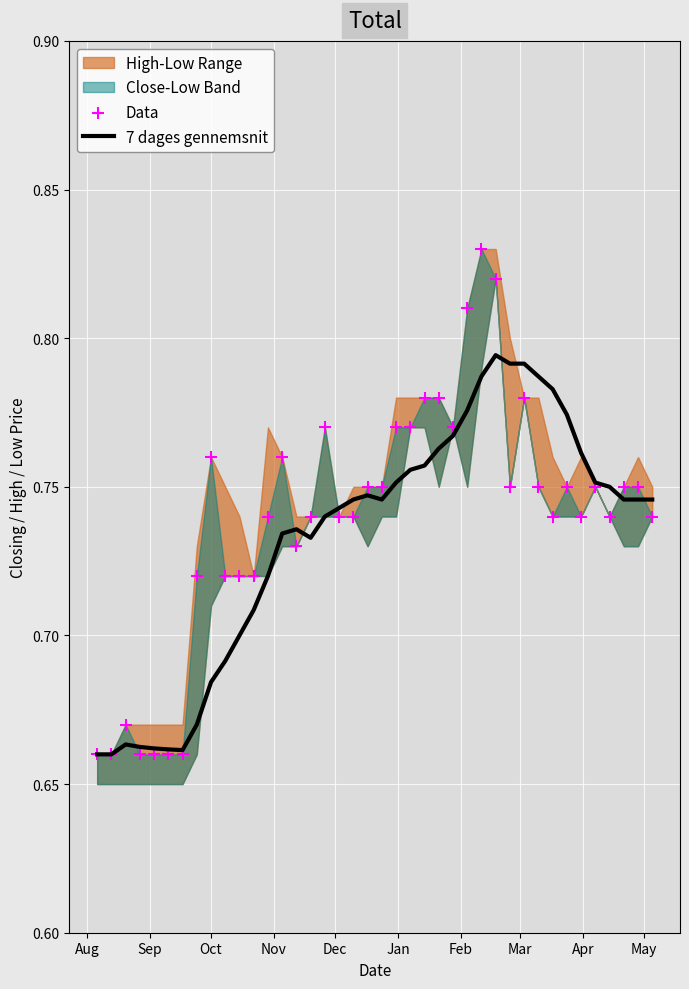

At how many categories does at least one series exceed 0?

40